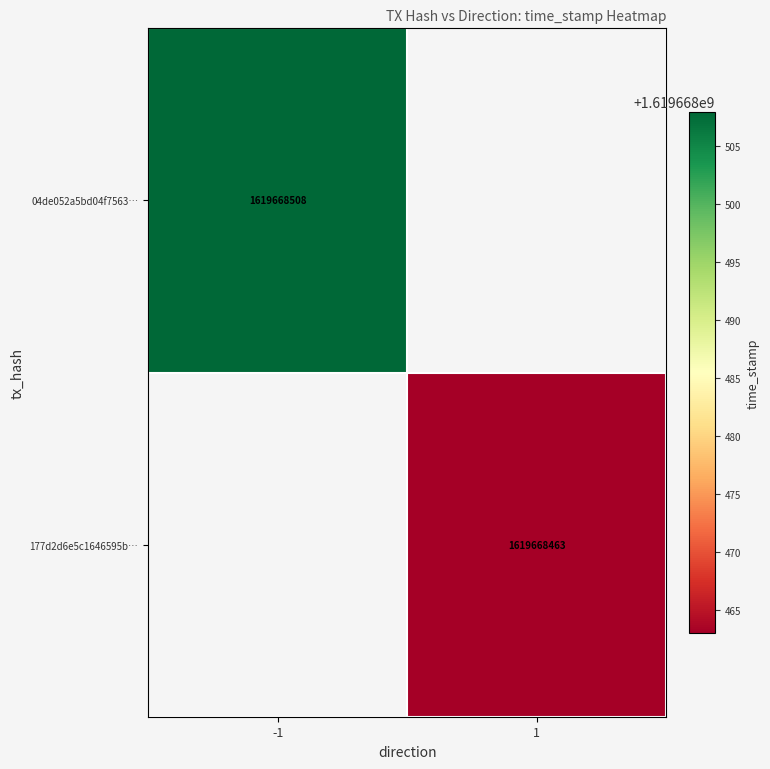

List the series in order of their peak value, highest first.

04de052a5bd04f7563d799383e592ebe4e87cf6…, 177d2d6e5c1646595beff46cc8d73d8b7efe631…